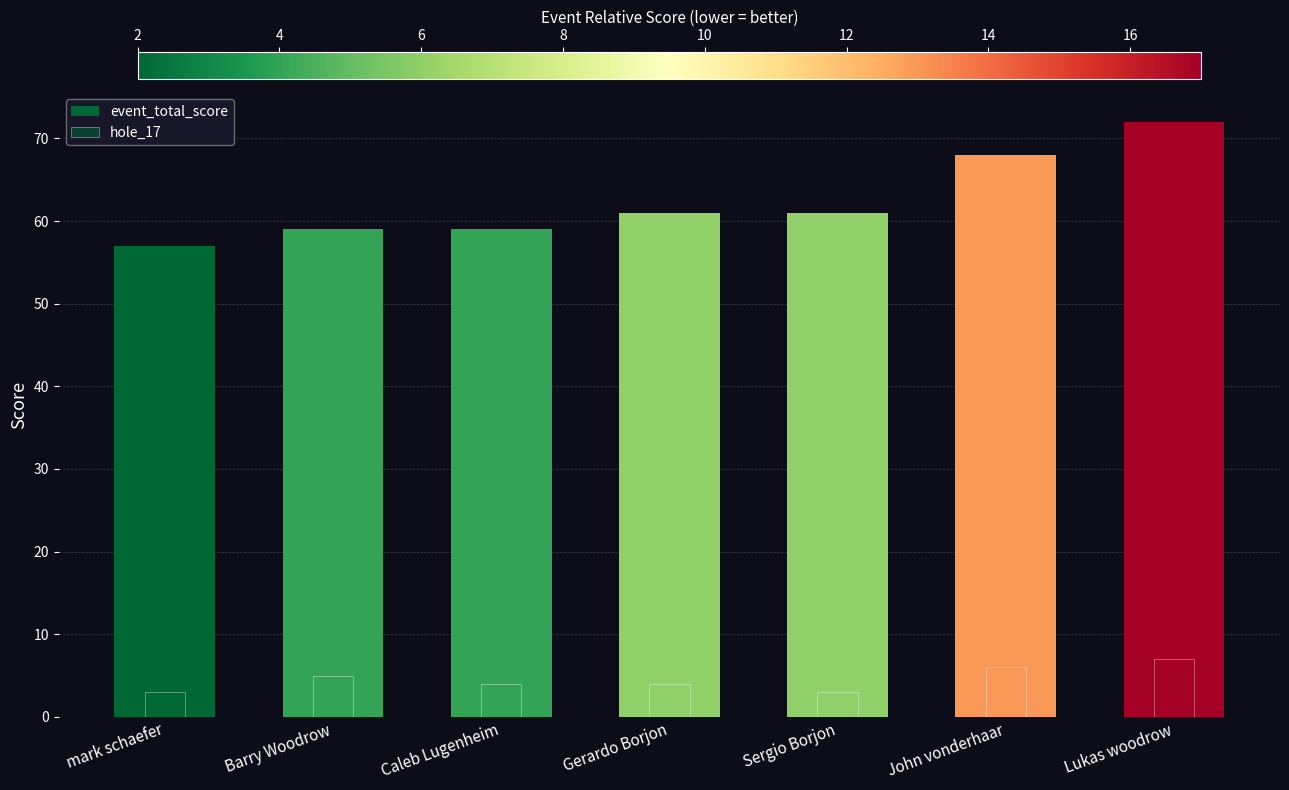

Which has a higher value, Caleb Lugenheim or mark schaefer?

Caleb Lugenheim